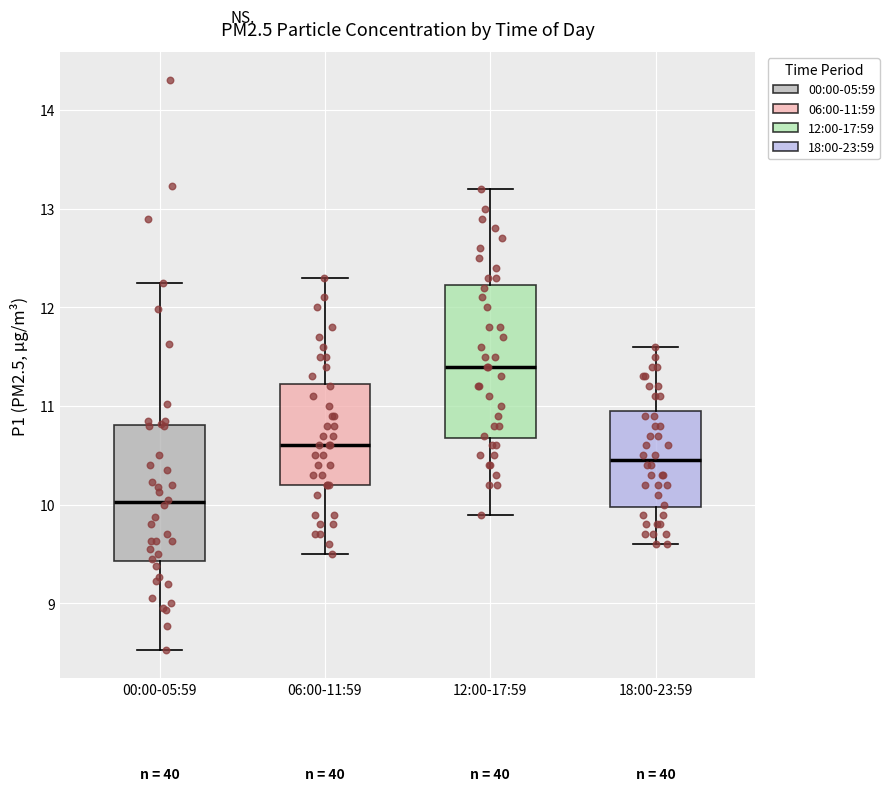

Which box is the tallest, from its lower edge to its upper edge?

12:00-17:59